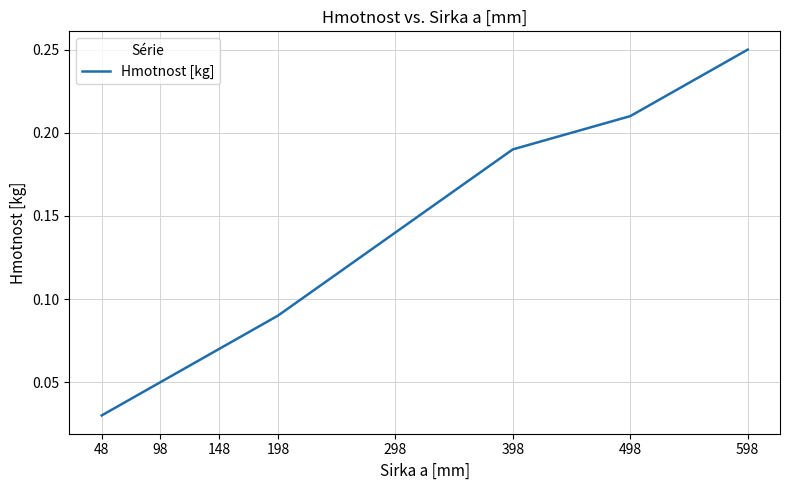

True or false: there are more than 0 points higher than both neighbors.

False